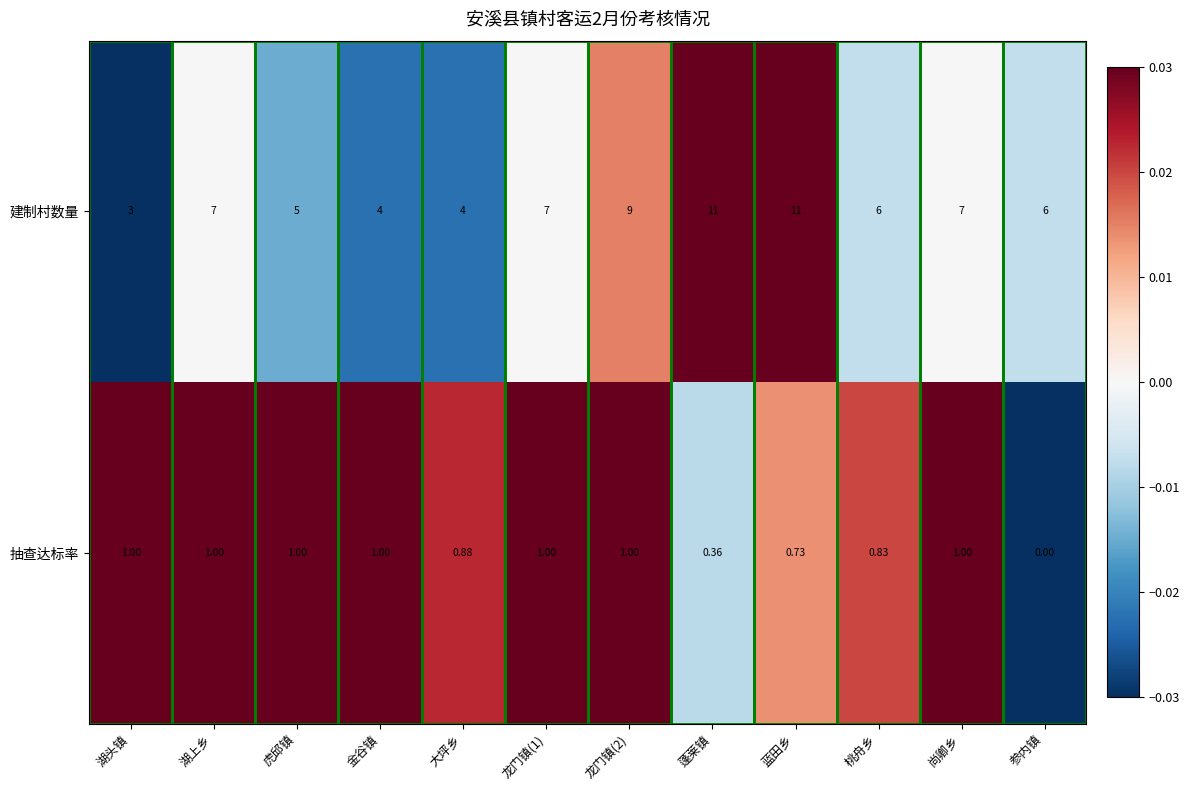

At which category is the sum across all series the highest?

蓝田乡